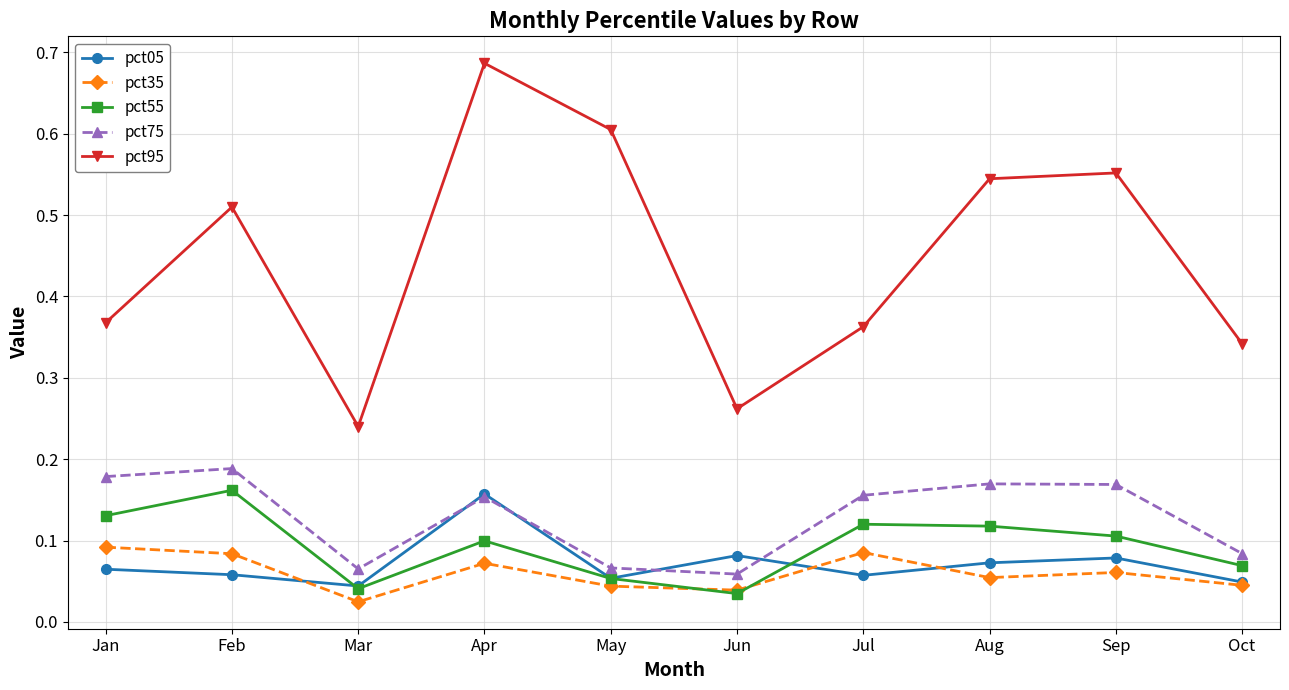

True or false: pct35 has a value of 0.1 at Feb.

True